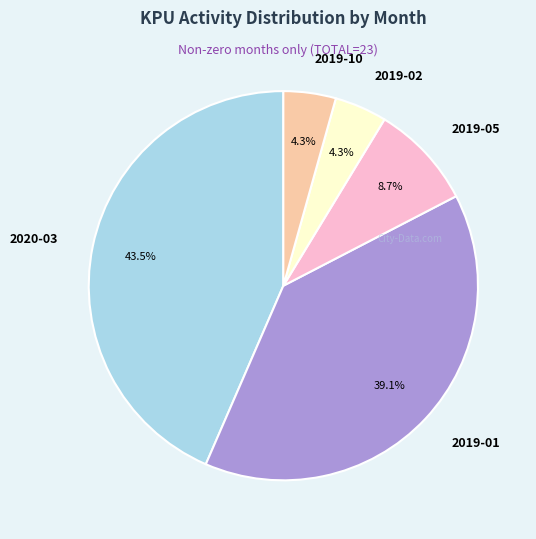

Which category has the biggest portion of the pie?

2020-03